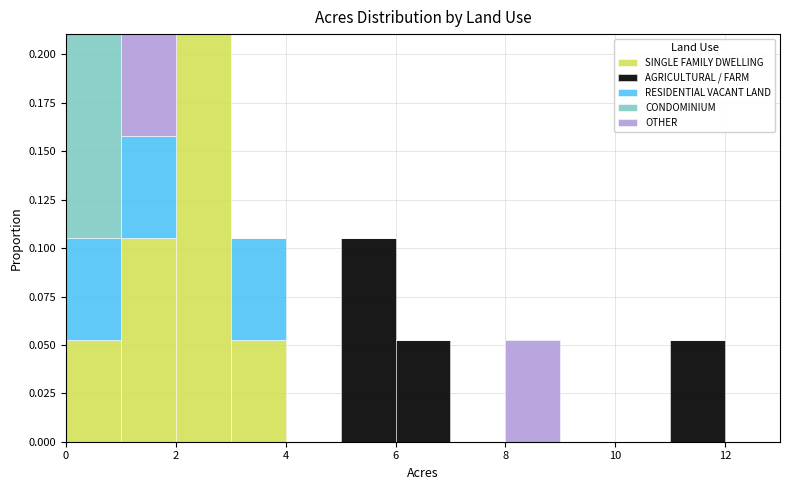

Reading left to right, list every stacked bar in this chart as the range it spans on the x-axis followed by its total height. The values are not printed on the chart, so give them approximately, as read against the axis.

0 to 1: 0.210
1 to 2: 0.210
2 to 3: 0.210
3 to 4: 0.105
4 to 5: 0
5 to 6: 0.105
6 to 7: 0.055
7 to 8: 0
8 to 9: 0.055
9 to 10: 0
10 to 11: 0
11 to 12: 0.055
12 to 13: 0